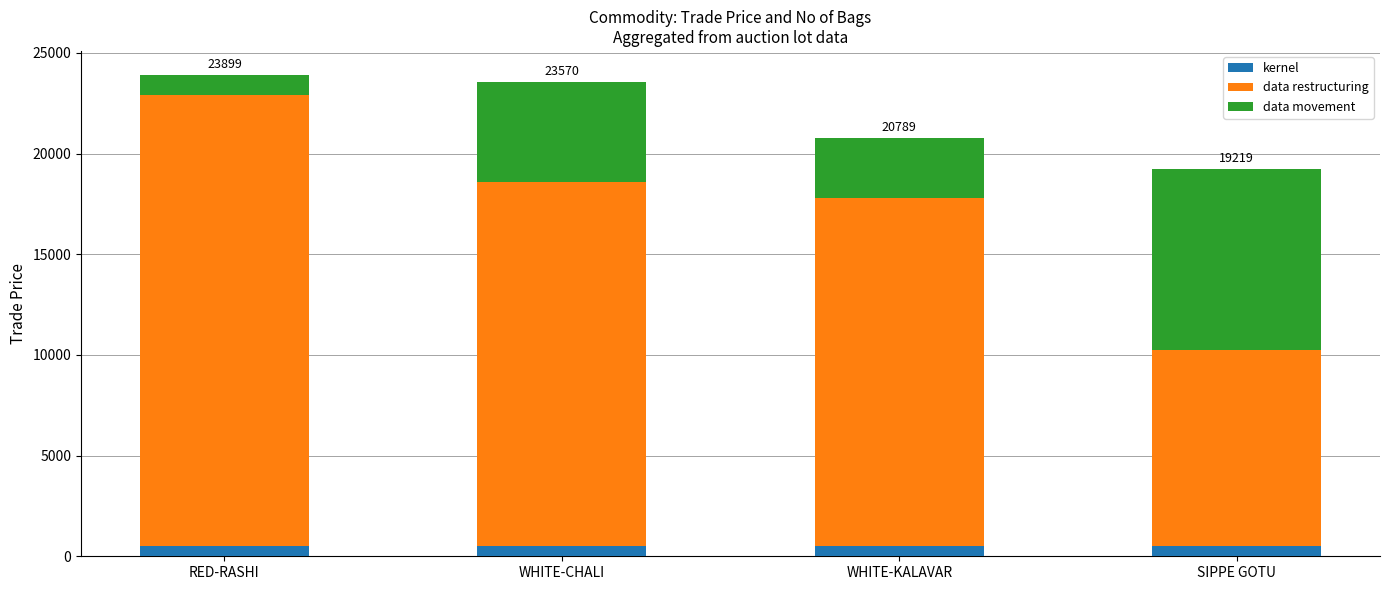

What is the average value of the kernel series?

500